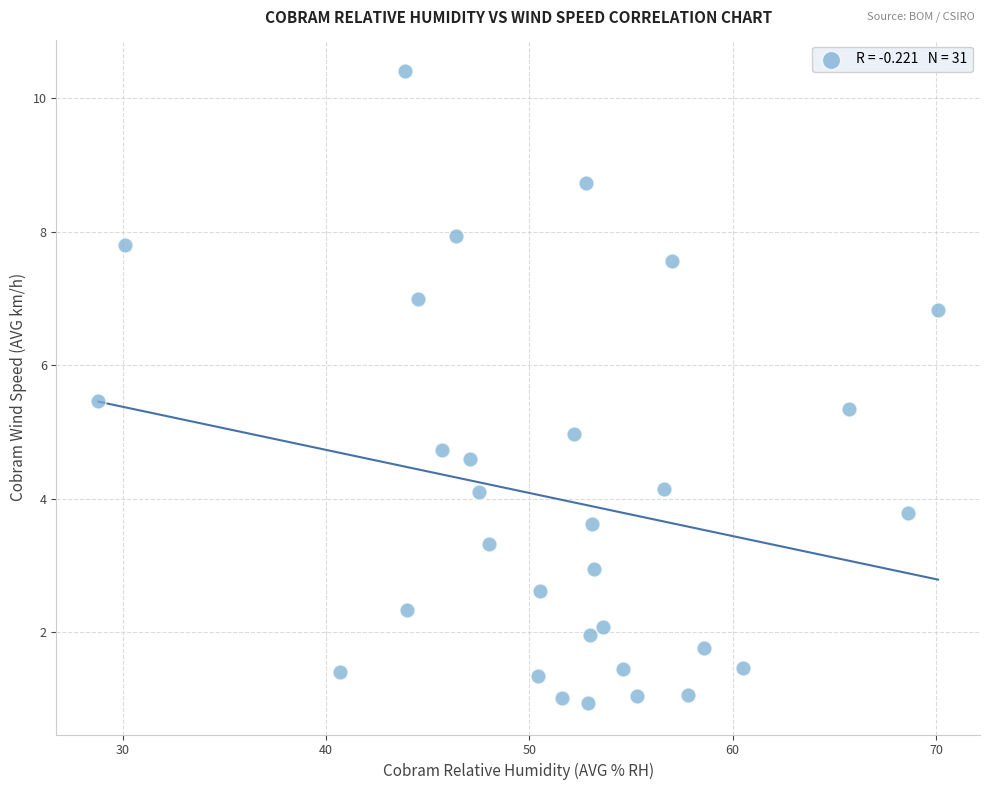

What is the range of X values (max minus min)?

41.3